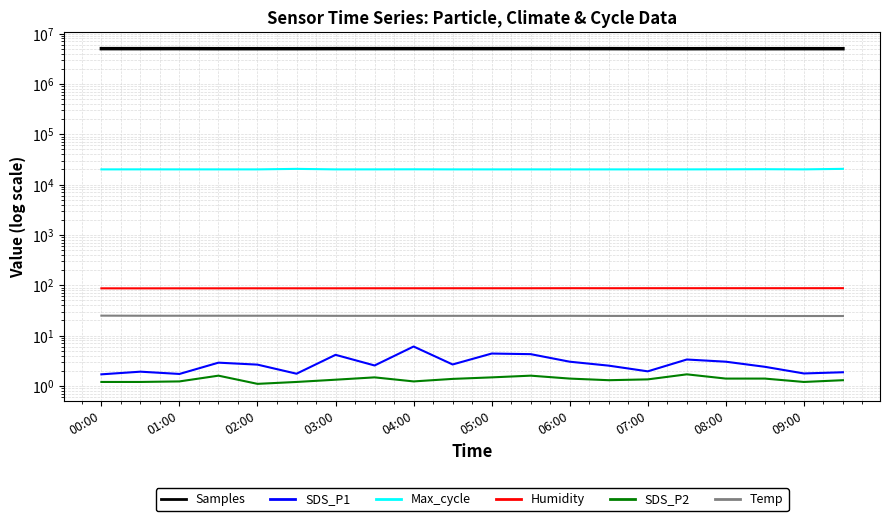

Reading right to left, transcribe all the data shown in this chart.

Samples: 5001593.0	5006531.0	5001008.0	5009664.0	4996821.0	4998410.0	5013671.0	5010794.0	5022790.0	5013131.0	5014082.0	5014120.0	5013789.0	5013467.0	5001182.0	5000880.0	4998835.0	5018352.0	5010200.0	5014222.0
SDS_P1: 1.9	1.8	2.4	3.0	3.4	1.9	2.5	3.0	4.3	4.4	2.7	6.1	2.5	4.2	1.8	2.6	2.9	1.7	1.9	1.7
Max_cycle: 20521.0	20040.0	20191.0	20095.0	20032.0	20029.0	20026.0	20025.0	20038.0	20026.0	20033.0	20104.0	20045.0	20029.0	20504.0	20029.0	20034.0	20037.0	20060.0	20033.0
Humidity: 87.5	87.4	87.4	87.4	87.4	87.4	87.3	87.4	87.2	87.2	87.2	87.1	87.1	87.0	87.0	87.0	86.9	86.9	86.8	86.9
SDS_P2: 1.3	1.2	1.4	1.4	1.7	1.4	1.3	1.4	1.6	1.5	1.4	1.2	1.5	1.3	1.2	1.1	1.6	1.2	1.2	1.2
Temp: 24.5	24.5	24.5	24.6	24.6	24.6	24.6	24.7	24.6	24.7	24.7	24.7	24.7	24.7	24.8	24.8	24.8	24.8	24.8	24.9